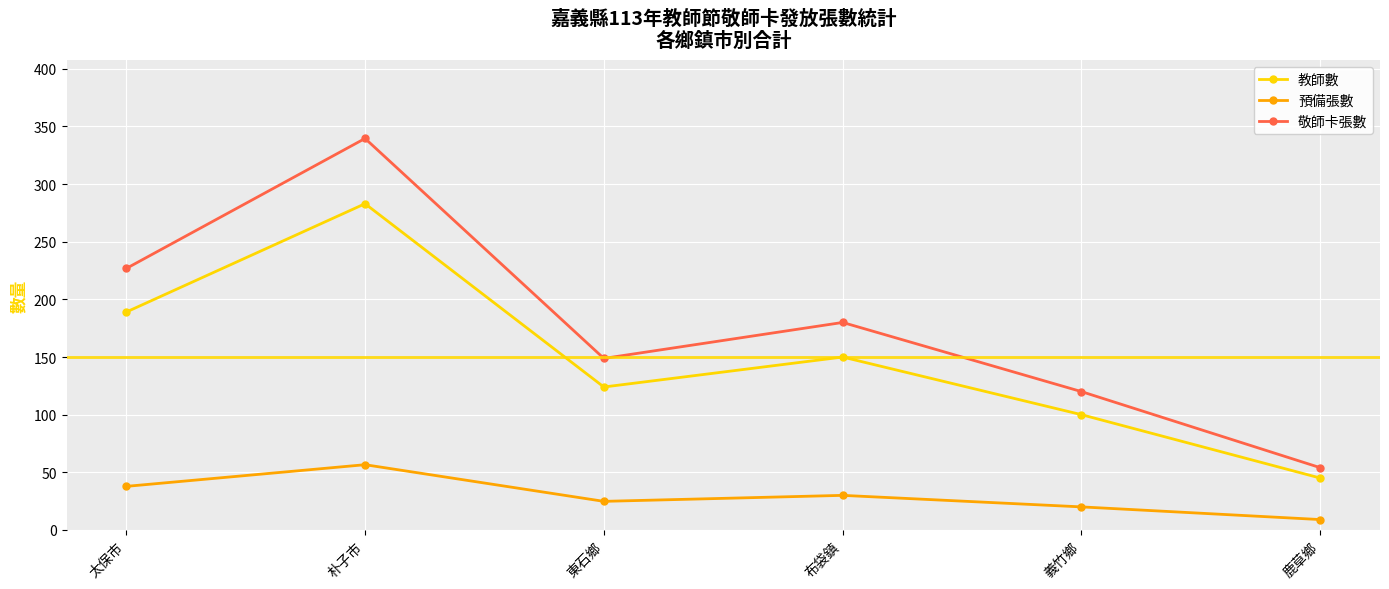

What position from the left is 布袋鎮?

4